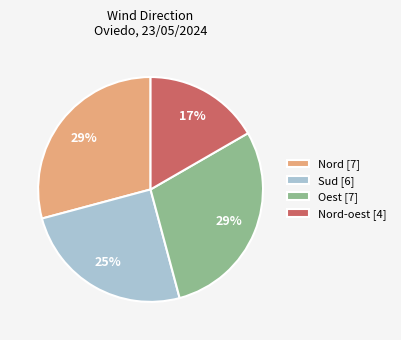

To the nearest percent, what is the average slice percentage?

25%